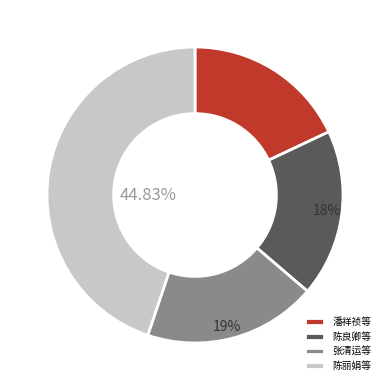

How many segments does this pie chart have?

4